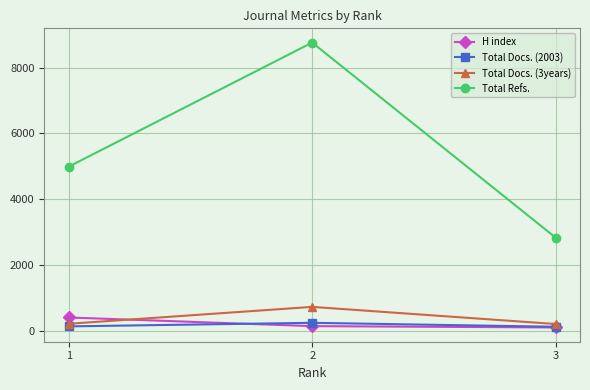

How many values in the Total Refs. series are below 4987?

1